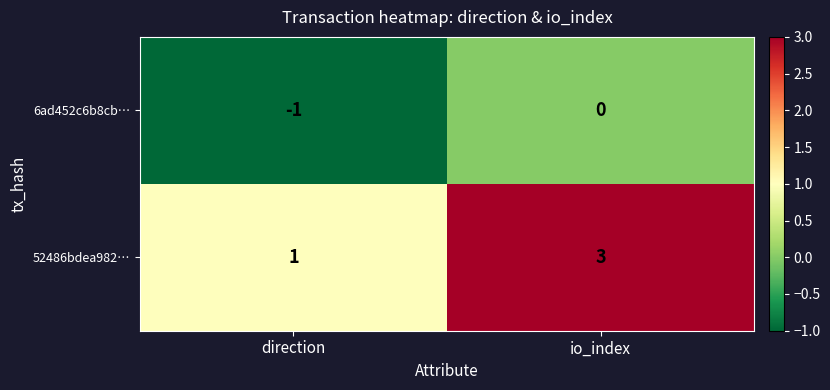

Rank the series at io_index from lowest to highest value.

6ad452c6b8cb…, 52486bdea982…